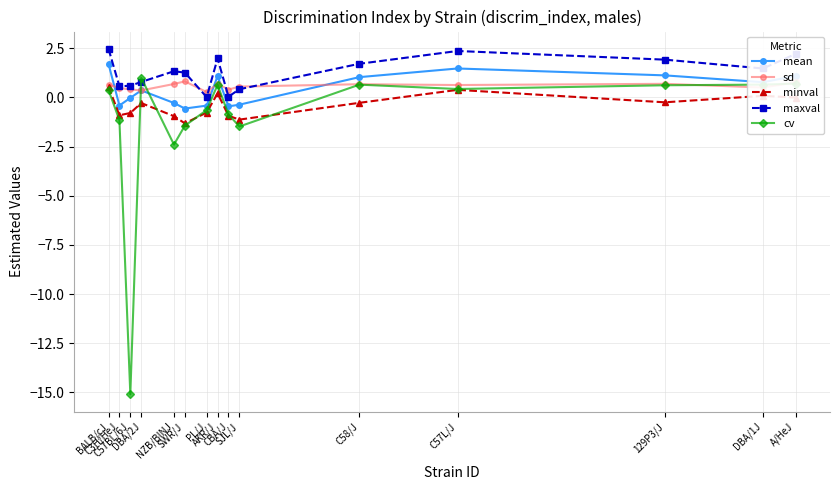

What is the lowest value of the mean series?

-0.6